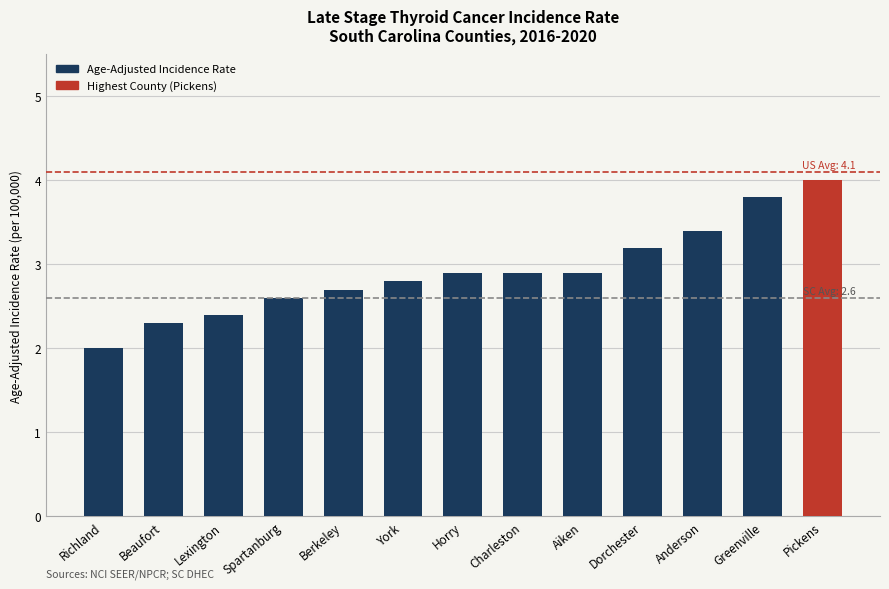

What is the sum of all values?

37.9